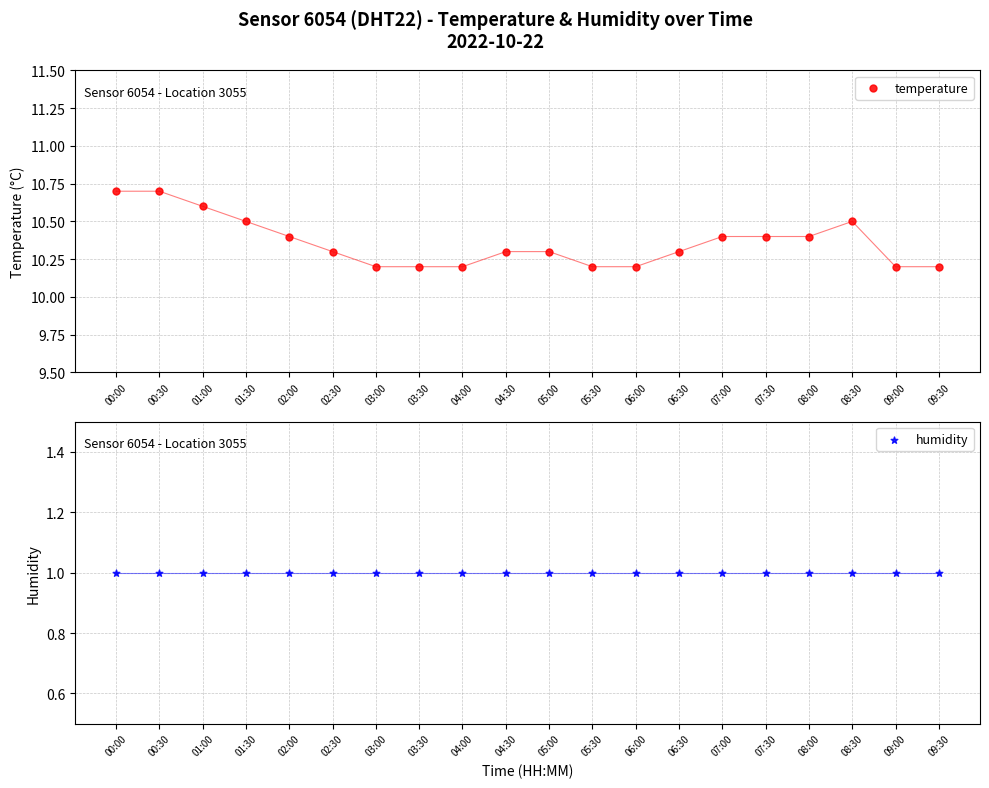

Which series has the largest total across all categories?

temperature